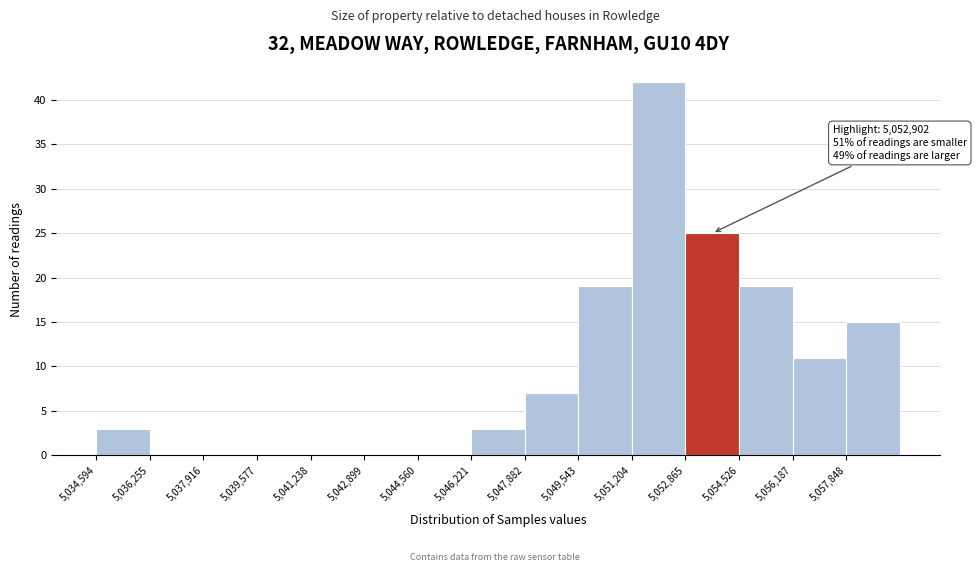

Which range on the x-axis has the tallest bar?

5051200 to 5052800